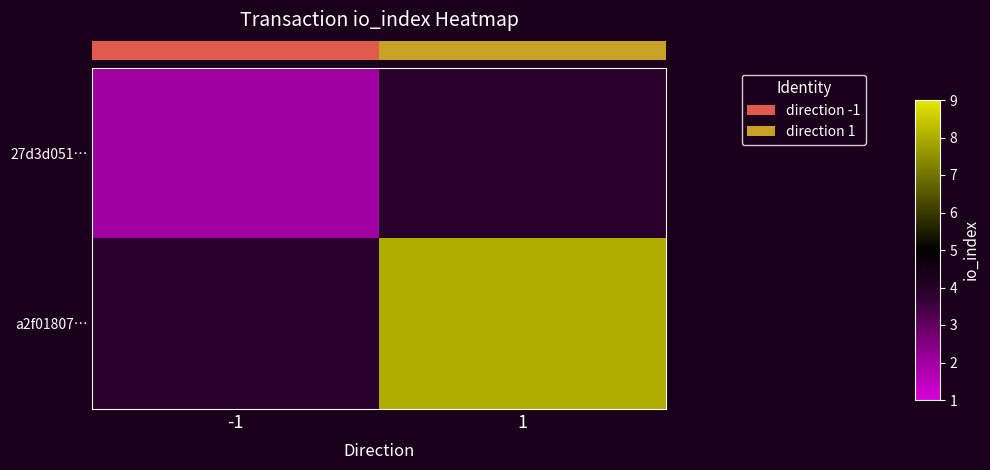

What is the maximum value shown in the chart?

8.0